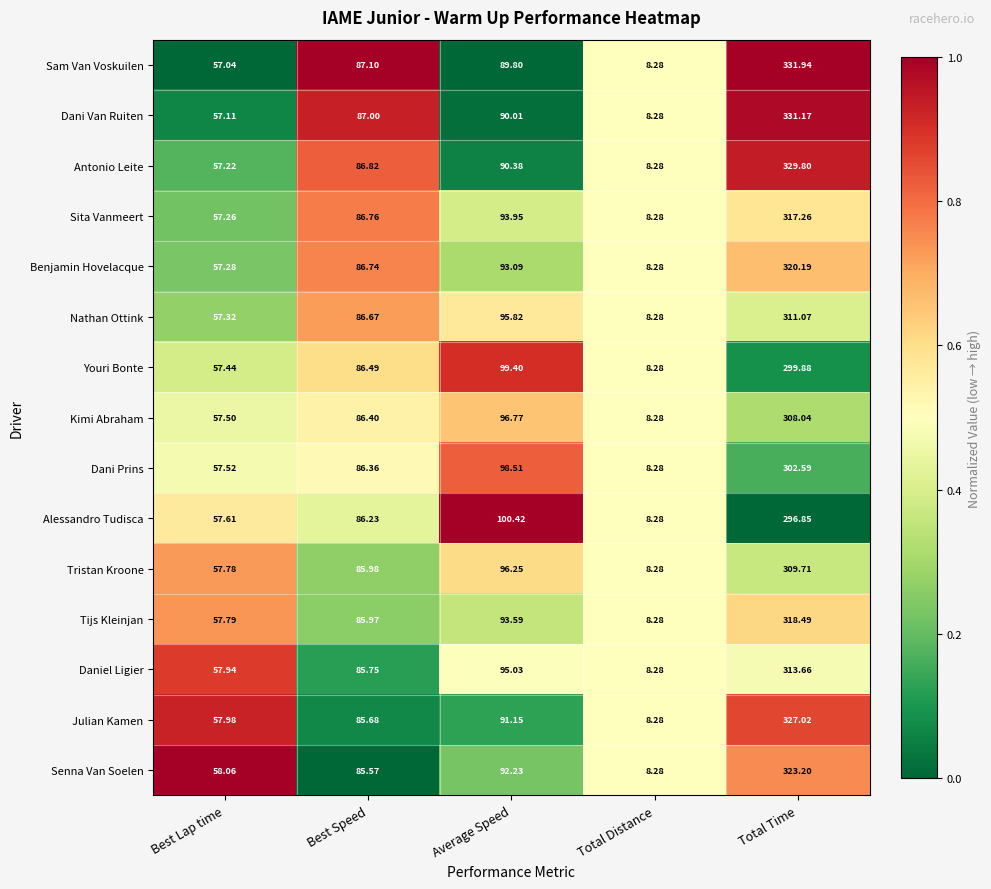

Rank the series by their maximum value, from highest to lowest.

Sam Van Voskuilen, Dani Van Ruiten, Antonio Leite, Julian Kamen, Senna Van Soelen, Benjamin Hovelacque, Tijs Kleinjan, Sita Vanmeert, Daniel Ligier, Nathan Ottink, Tristan Kroone, Kimi Abraham, Dani Prins, Youri Bonte, Alessandro Tudisca